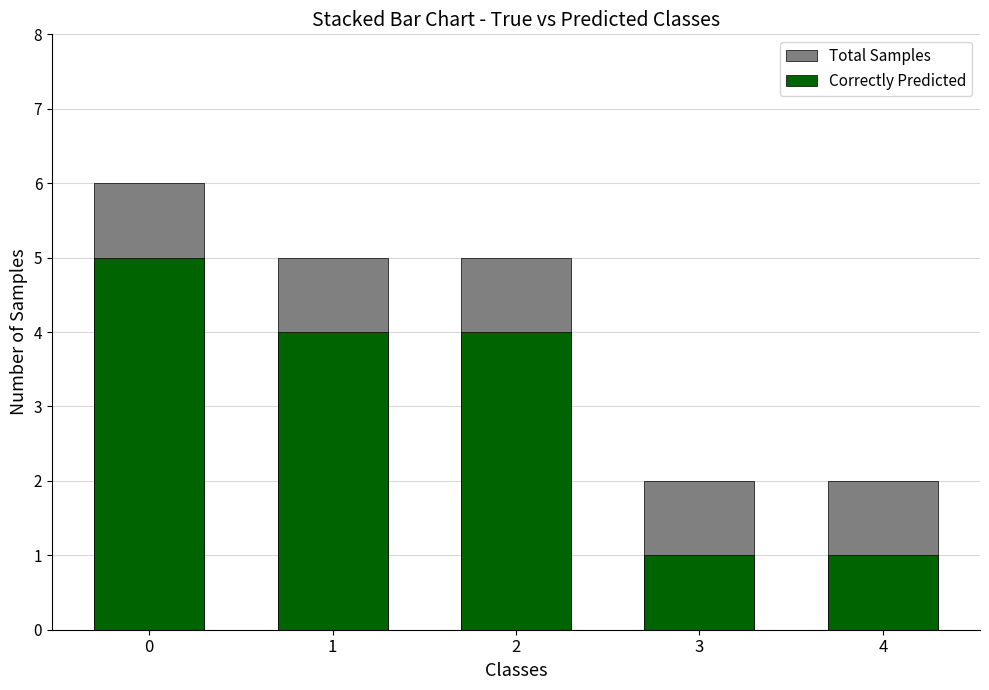

Are the bars horizontal?

No